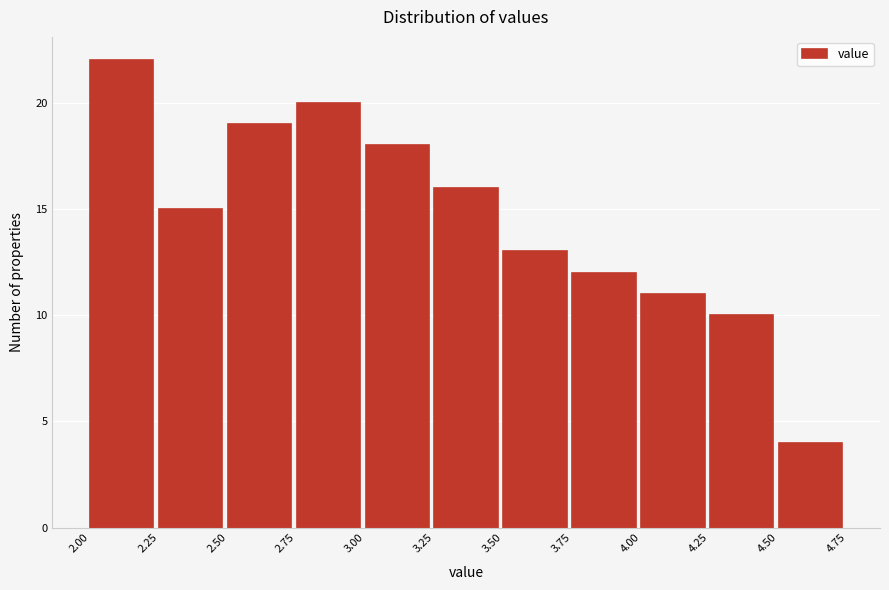

Reading left to right, transcribe this chart: for each bar, give the range it covers on the x-axis and its height. The values are not printed on the chart, so give them approximately, as read against the axis.

2.00 to 2.25: 22
2.25 to 2.50: 15
2.50 to 2.75: 19
2.75 to 3.00: 20
3.00 to 3.25: 18
3.25 to 3.50: 16
3.50 to 3.75: 13
3.75 to 4.00: 12
4.00 to 4.25: 11
4.25 to 4.50: 10
4.50 to 4.75: 4